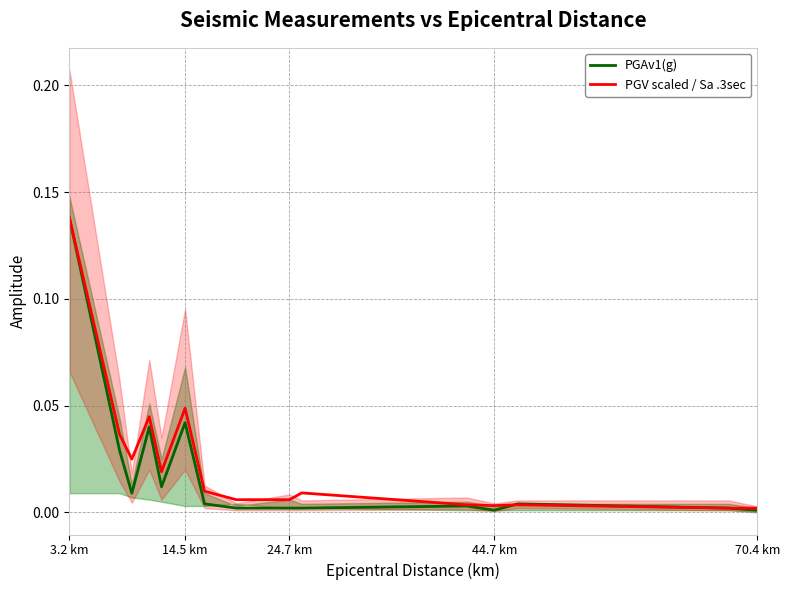

Which series has the largest total across all categories?

PGV scaled / Sa .3sec